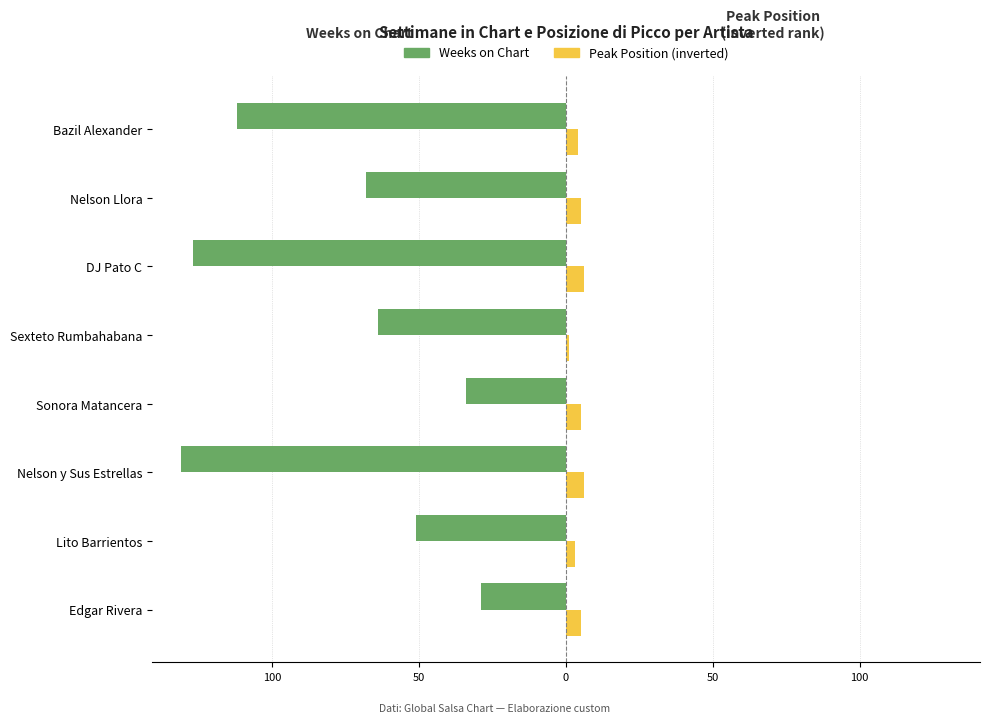

What is the average value of the Weeks on Chart series?

-77